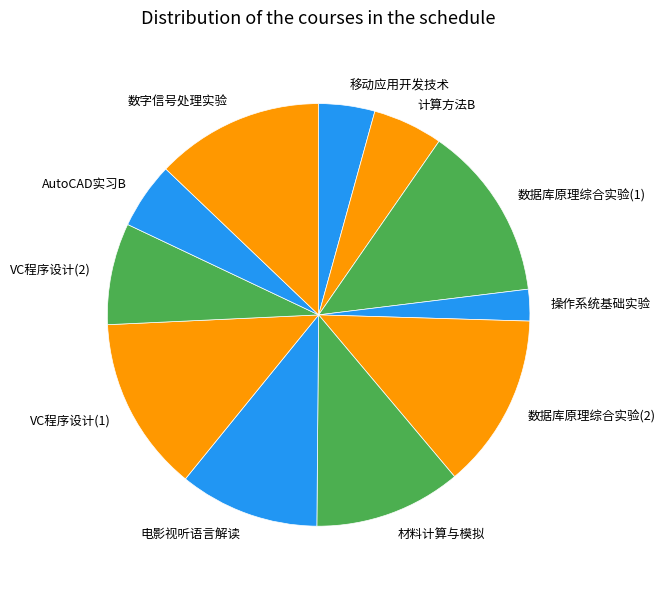

Does 电影视听语言解读 represent more than half of the total?

No